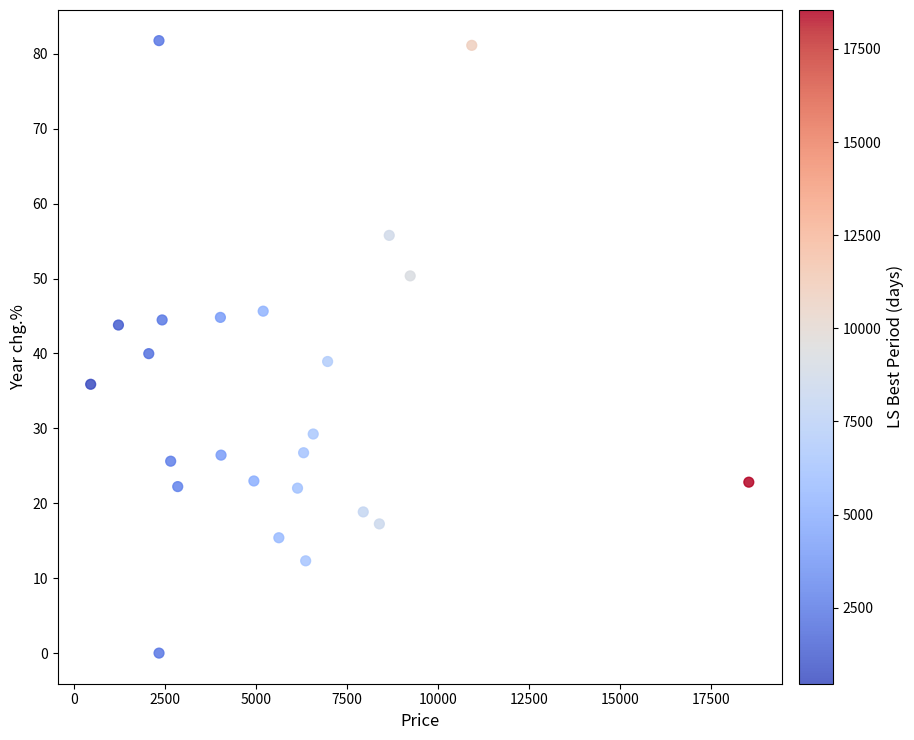

What is the range of Y values (max minus min)?

81.8